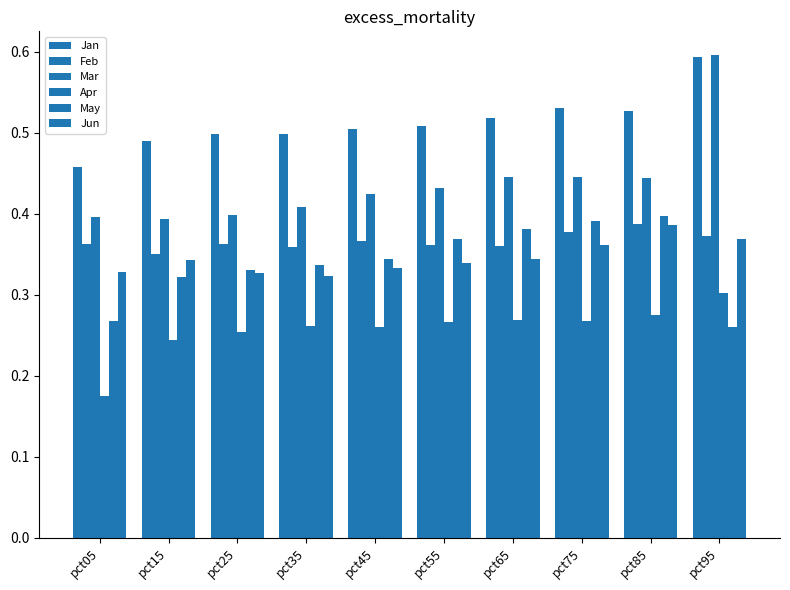

Which series has the widest spread of values?

Mar